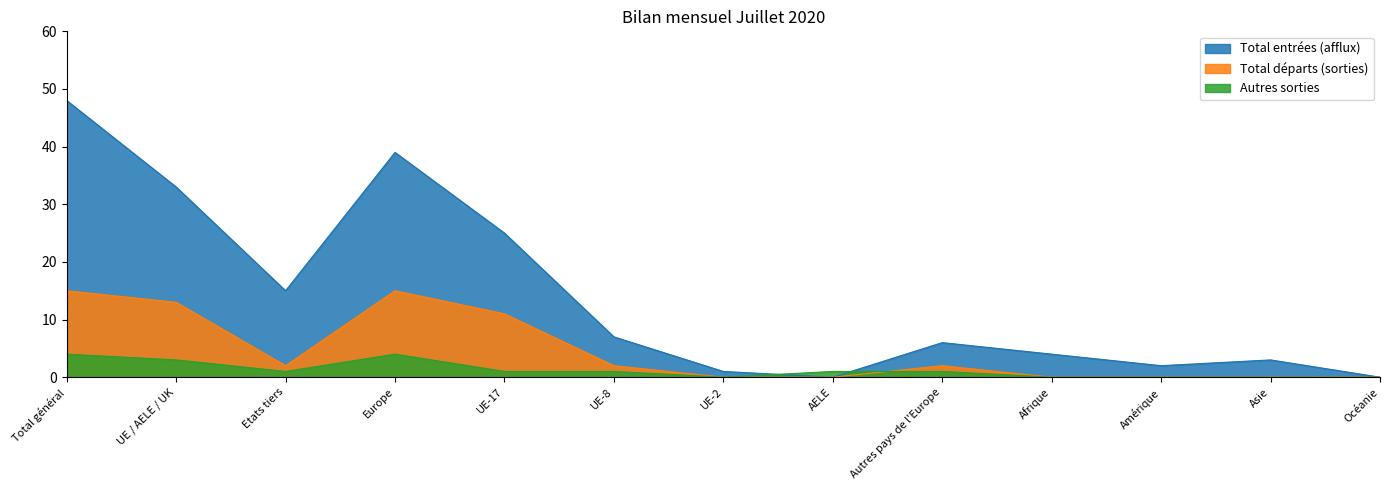

Rank the categories by Total départs (sorties) value from highest to lowest.

Total général, Europe, UE / AELE / UK, UE-17, Etats tiers, UE-8, Autres pays de l'Europe, UE-2, AELE, Afrique, Amérique, Asie, Océanie